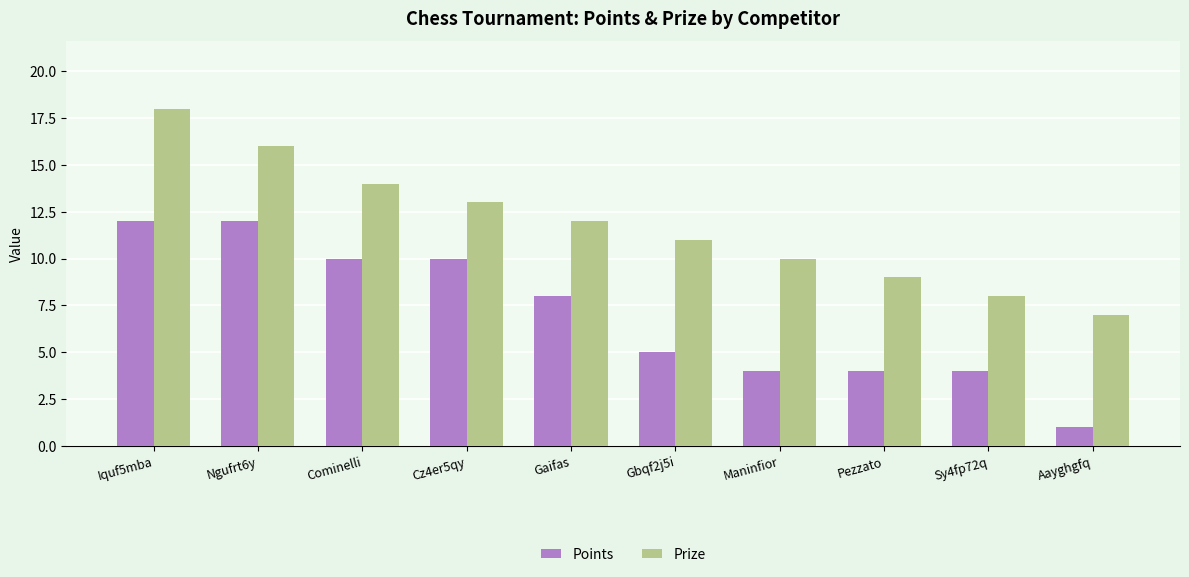

How many bars are there in each group?

2